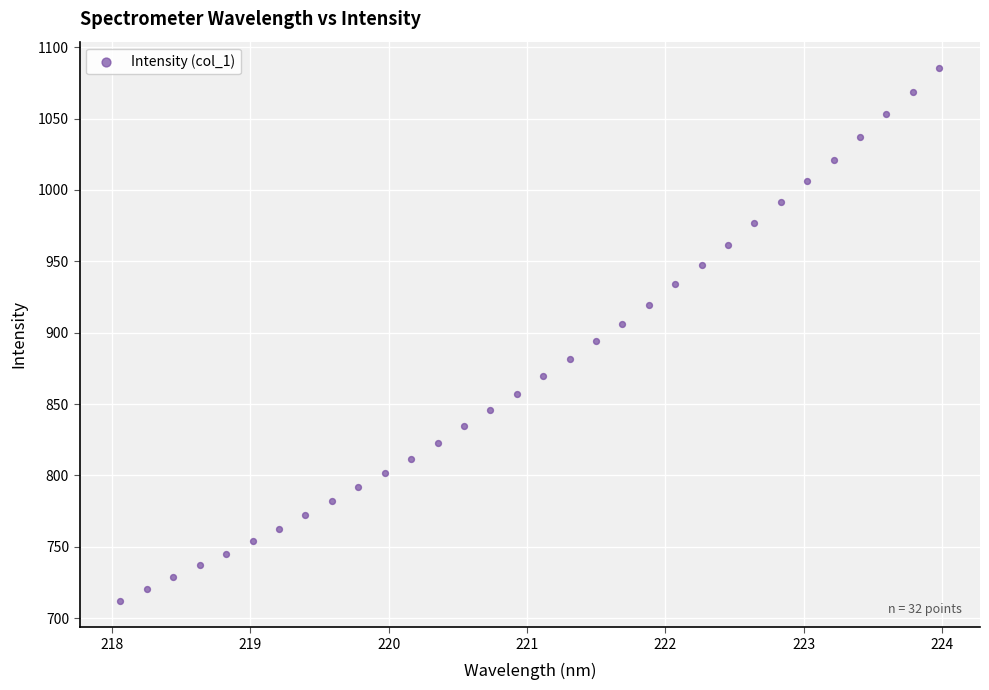

What is the range of Y values (max minus min)?

373.0